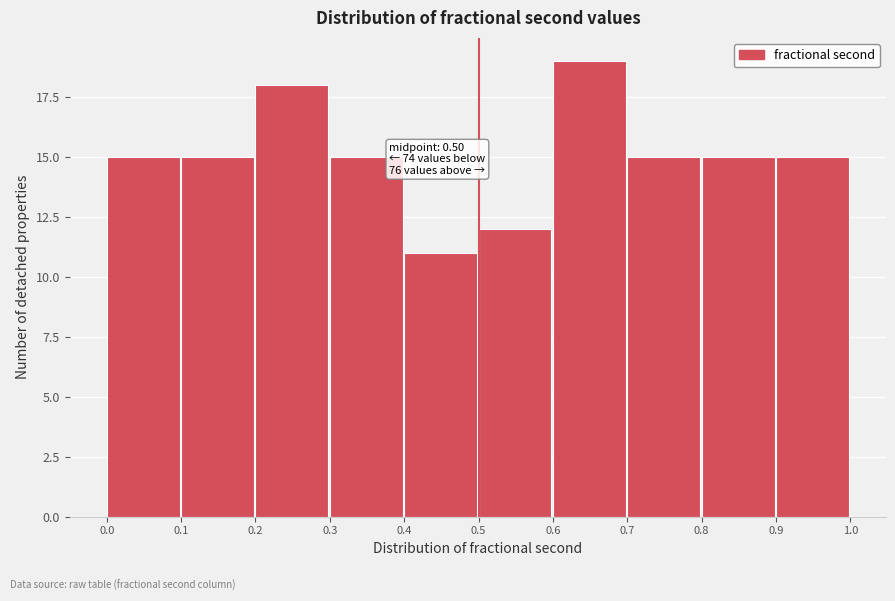

Which range on the x-axis has the tallest bar?

0.6 to 0.7